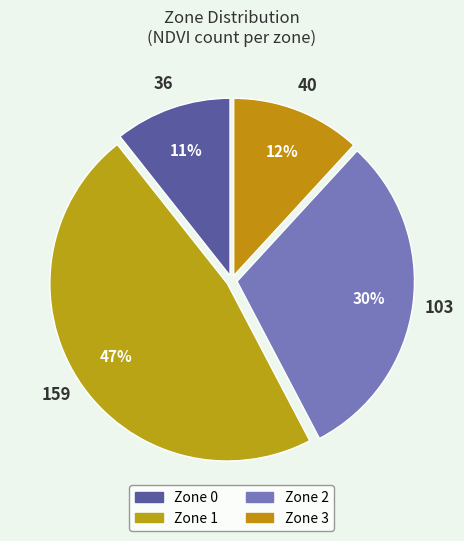

Count the number of slices in the pie.

4